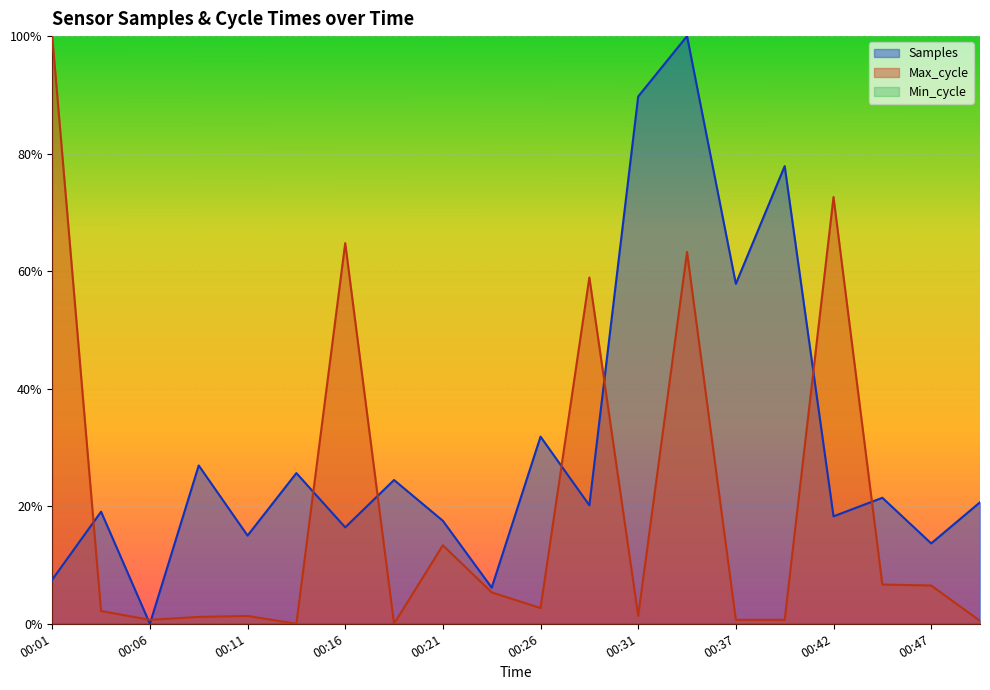

Where is Samples nearest to the value 0?

00:06